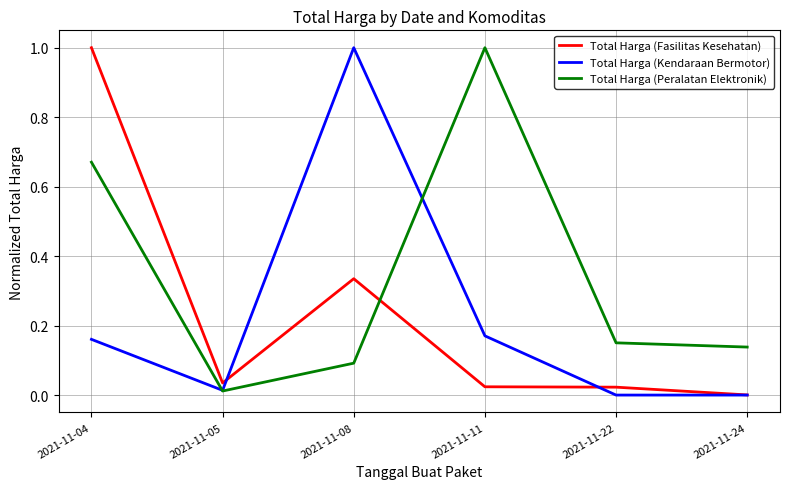

Which series changed the most between 2021-11-11 and 2021-11-24?

Total Harga (Peralatan Elektronik)